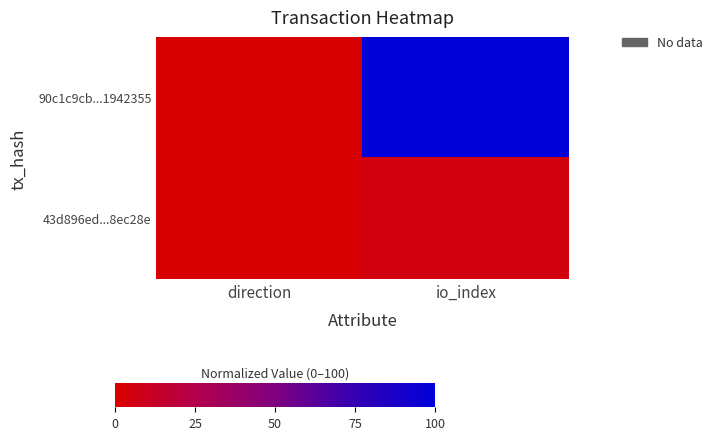

Which series has the widest spread of values?

90c1c9cb...1942355